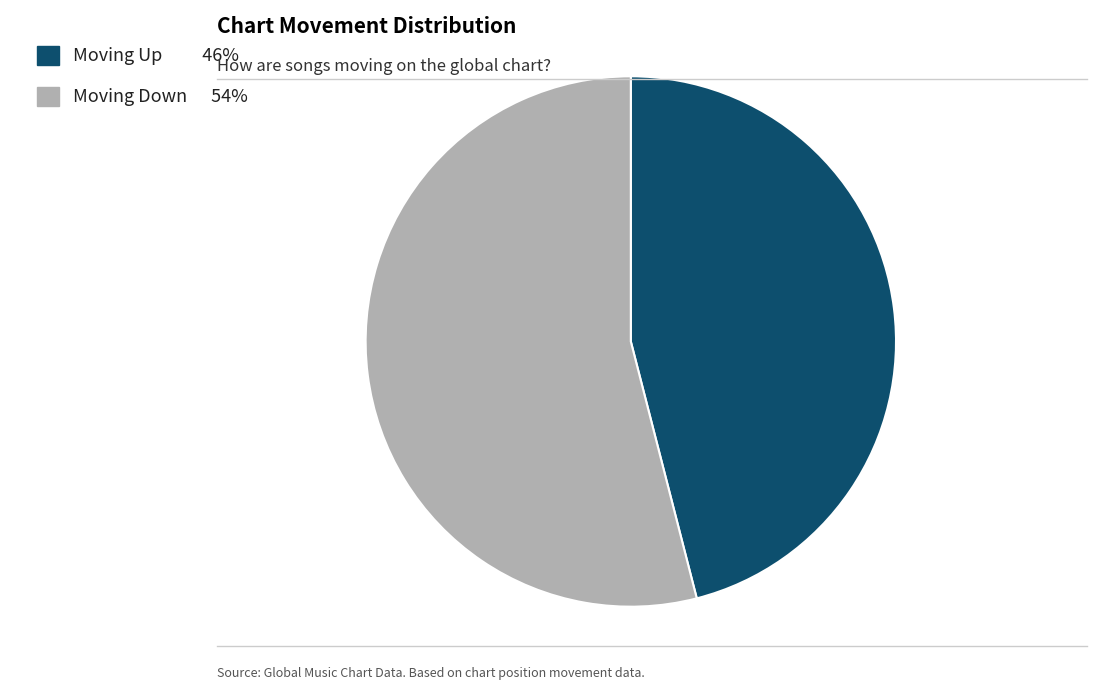

Which has a higher value, Moving Down 54% or Moving Up 46%?

Moving Down 54%